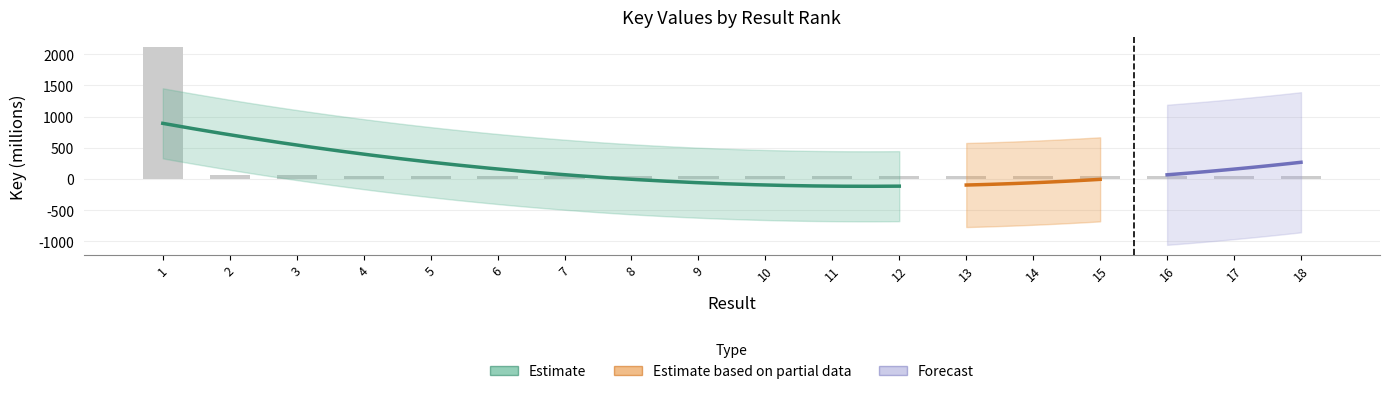

What is the value of the 13th bar from the left?

48.6